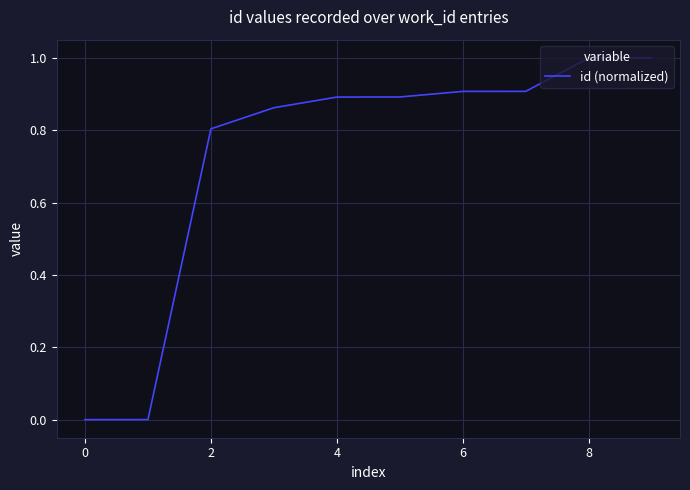

What is the maximum value shown in the chart?

1.0